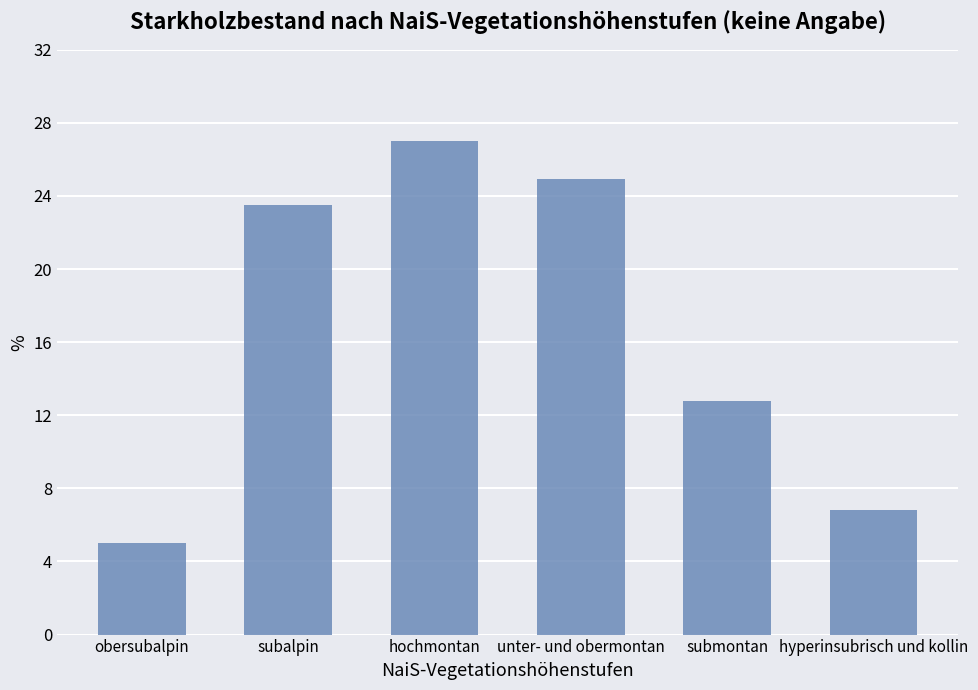

What is the value of the 2nd bar from the left?

23.5